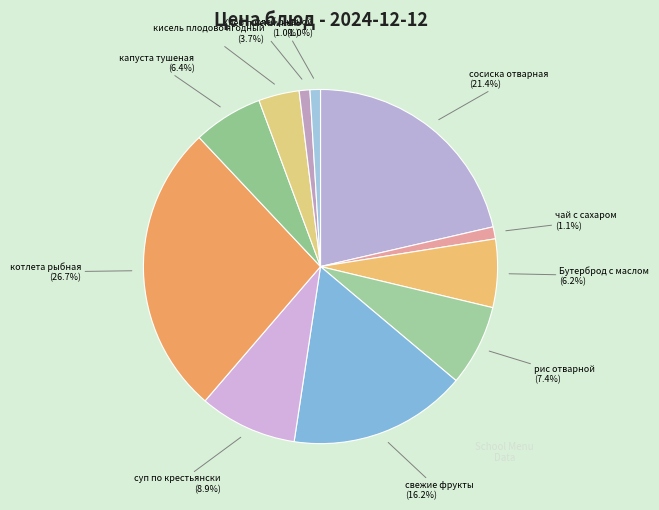

Which has a higher value, хлеб ржаной or суп по крестьянски?

суп по крестьянски